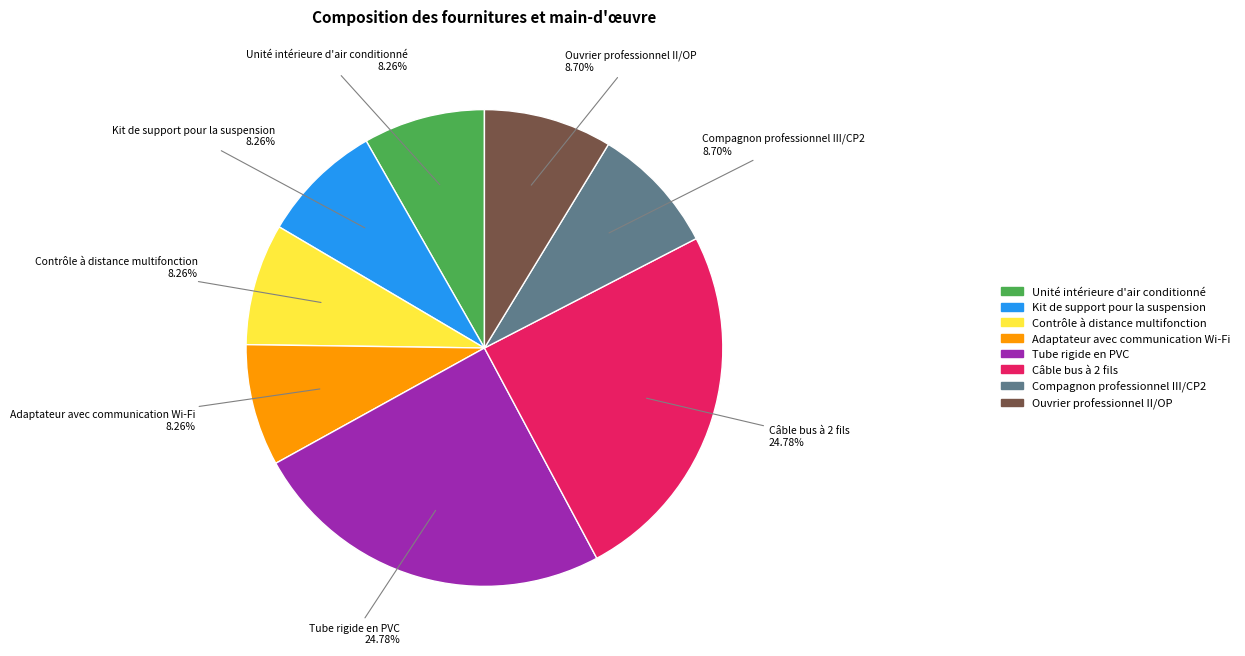

Do Tube rigide en PVC and Contrôle à distance multifonction together represent more than half of the pie?

No